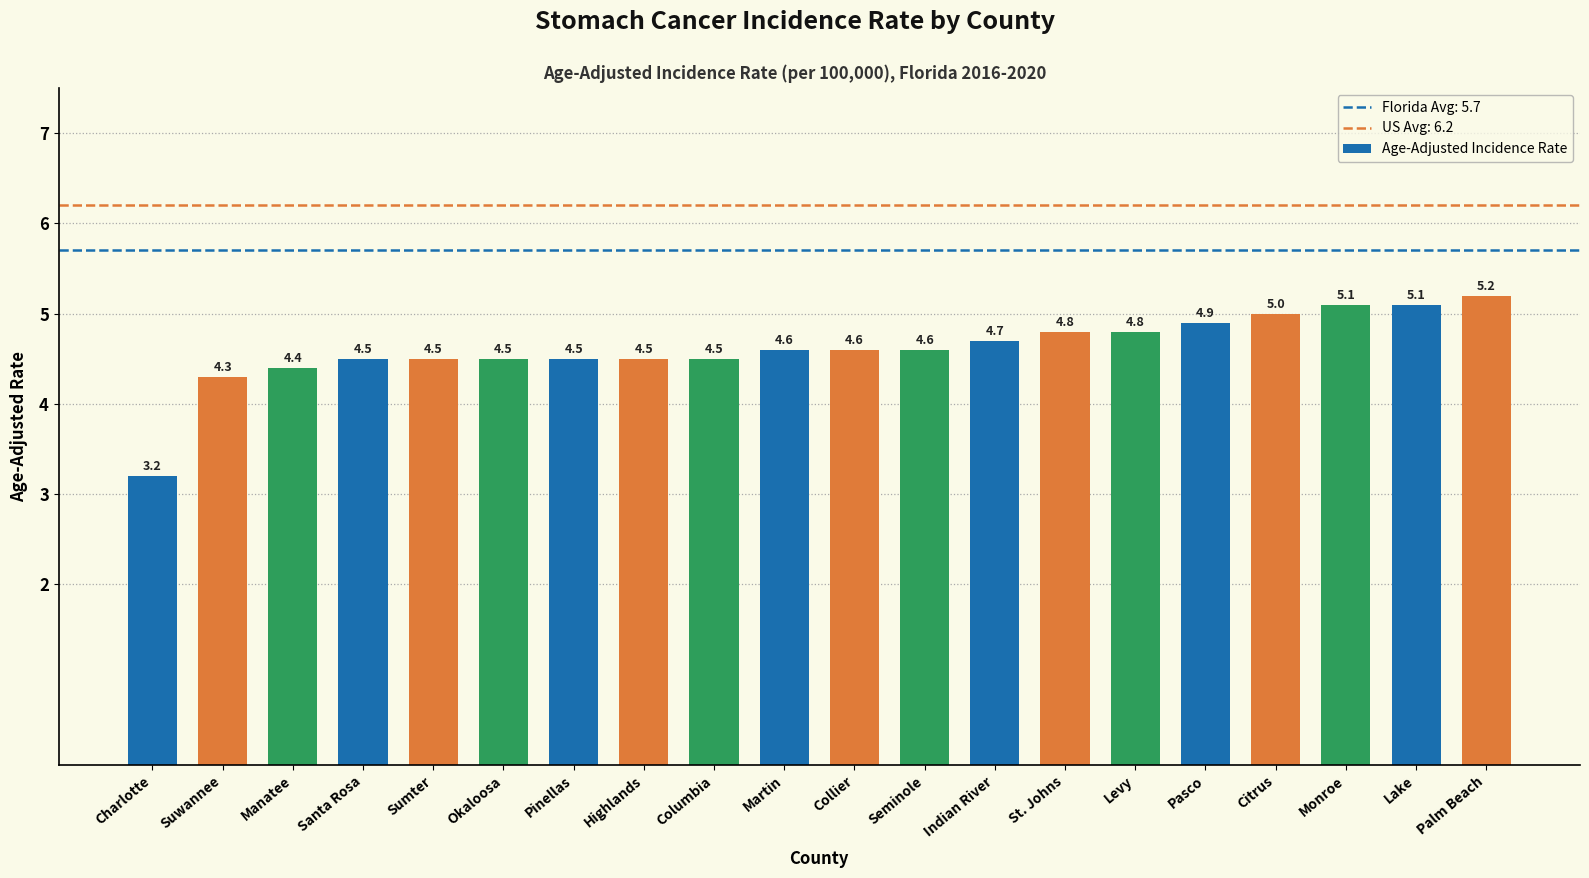

What is the value of the 20th bar from the left?

5.2